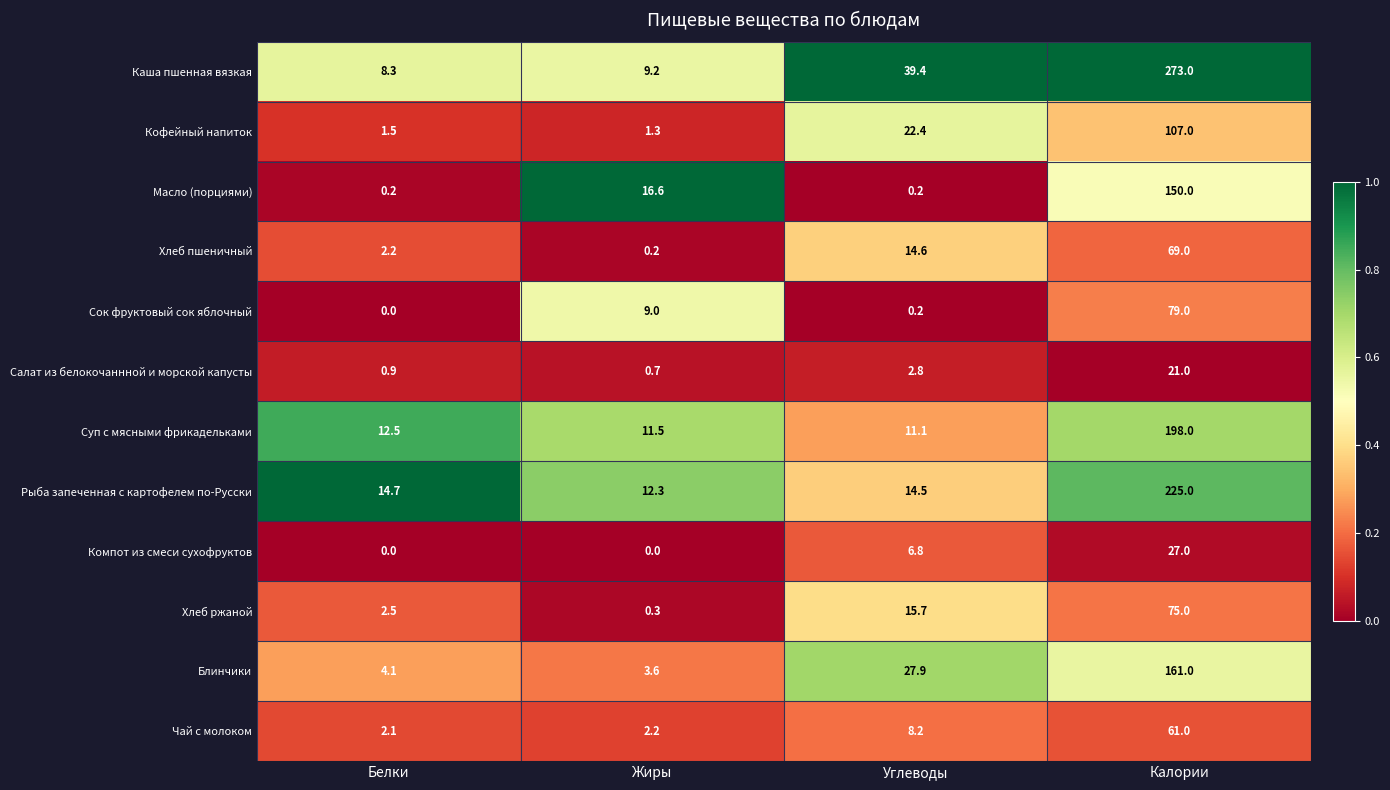

At which category is the sum across all series the highest?

Калории